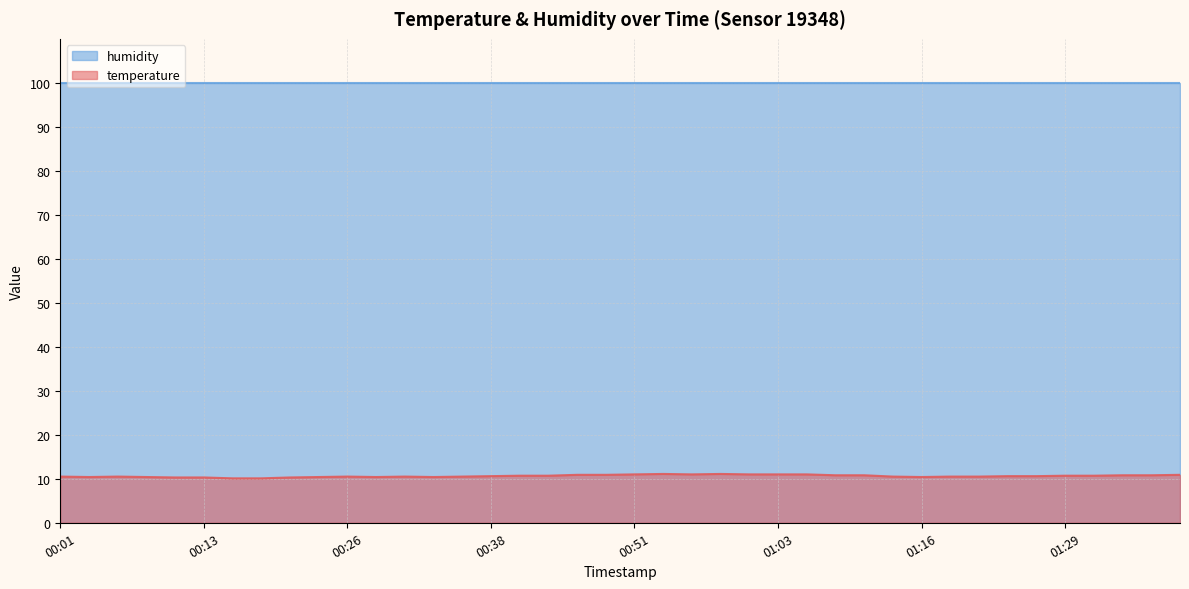

What is the label of the 34th point from the right?

00:16